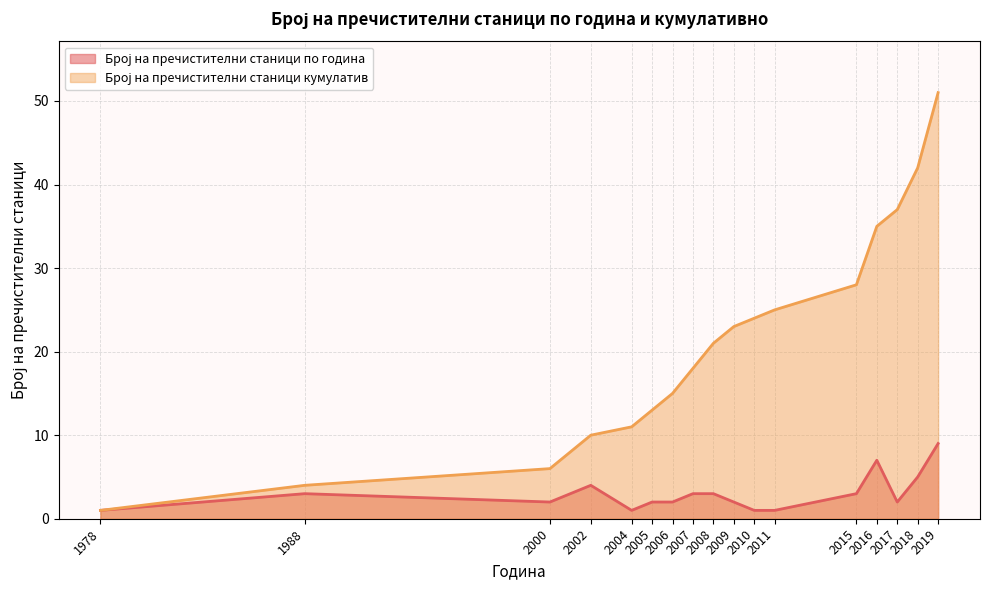

What is the sum of all Број на пречистителни станици кумулатив values?

364